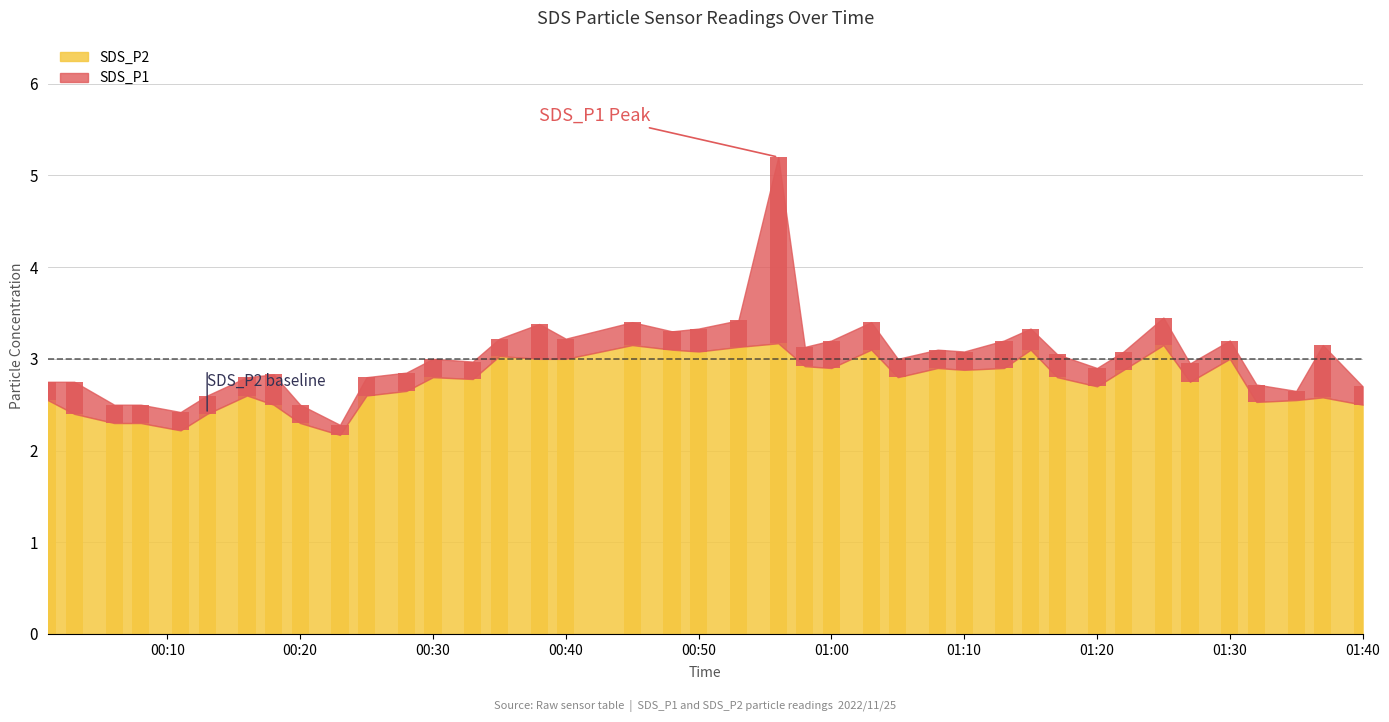

What is the label of the 39th bar from the left?

2022/11/25 01:37